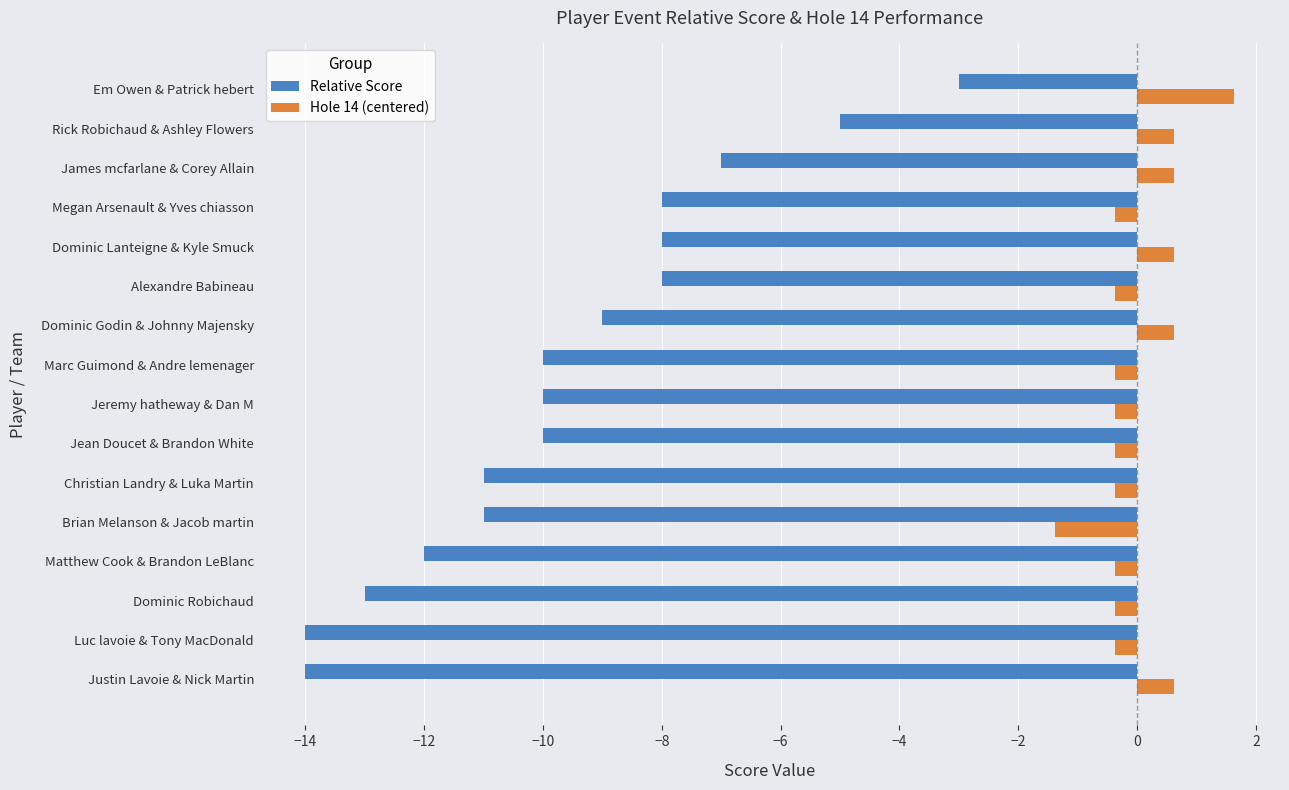

Which label corresponds to the largest value in the chart?

Em Owen & Patrick hebert